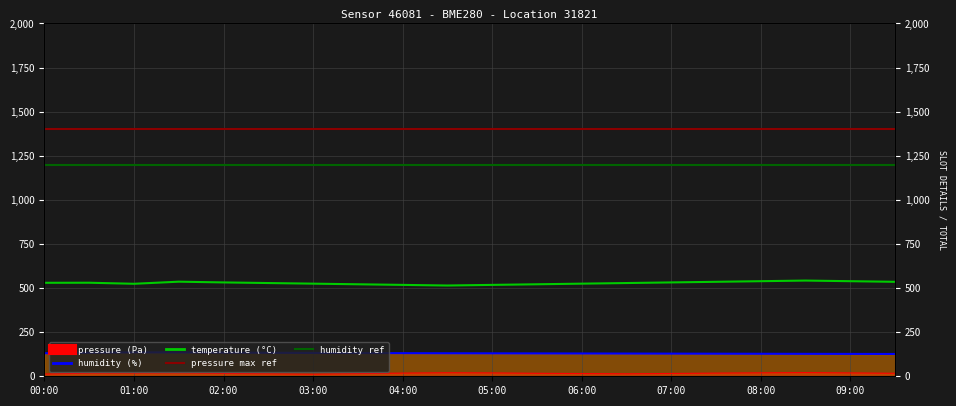

At which category is the sum across all series the highest?

08:30